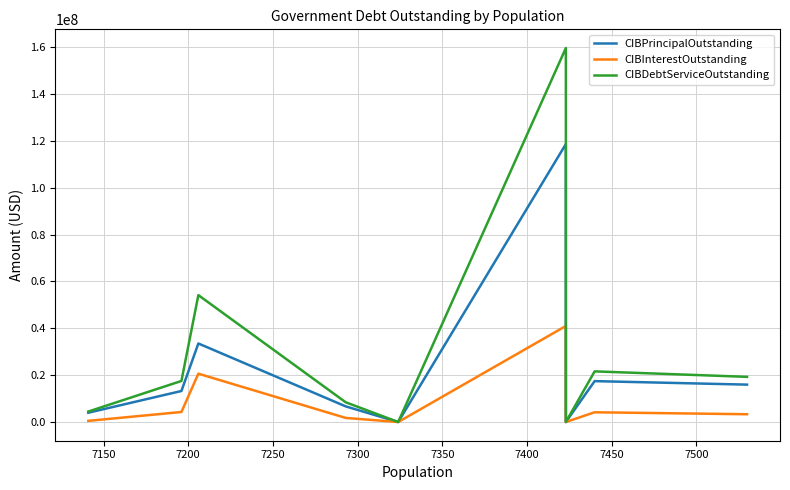

Is this an area chart (filled region under the line)?

No